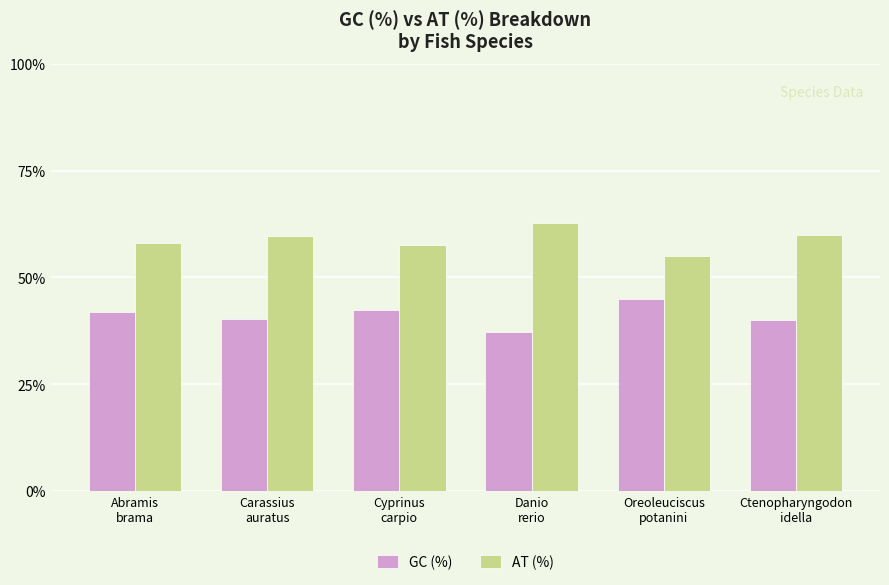

The value of GC (%) at Danio
rerio is 37.2. True or false?

True